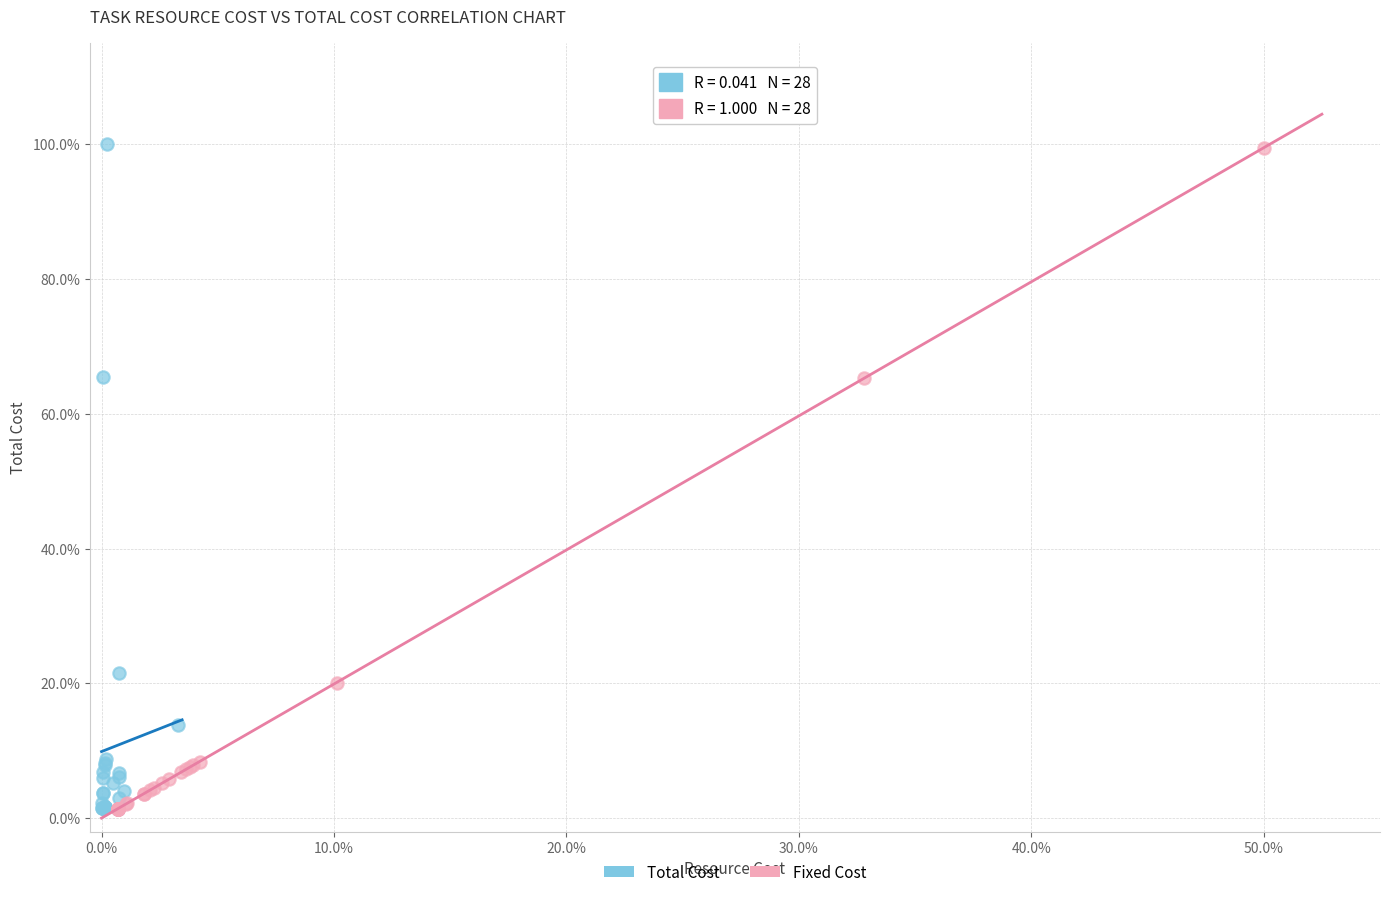

What are all the series names shown in the legend?

Total Cost, Fixed Cost